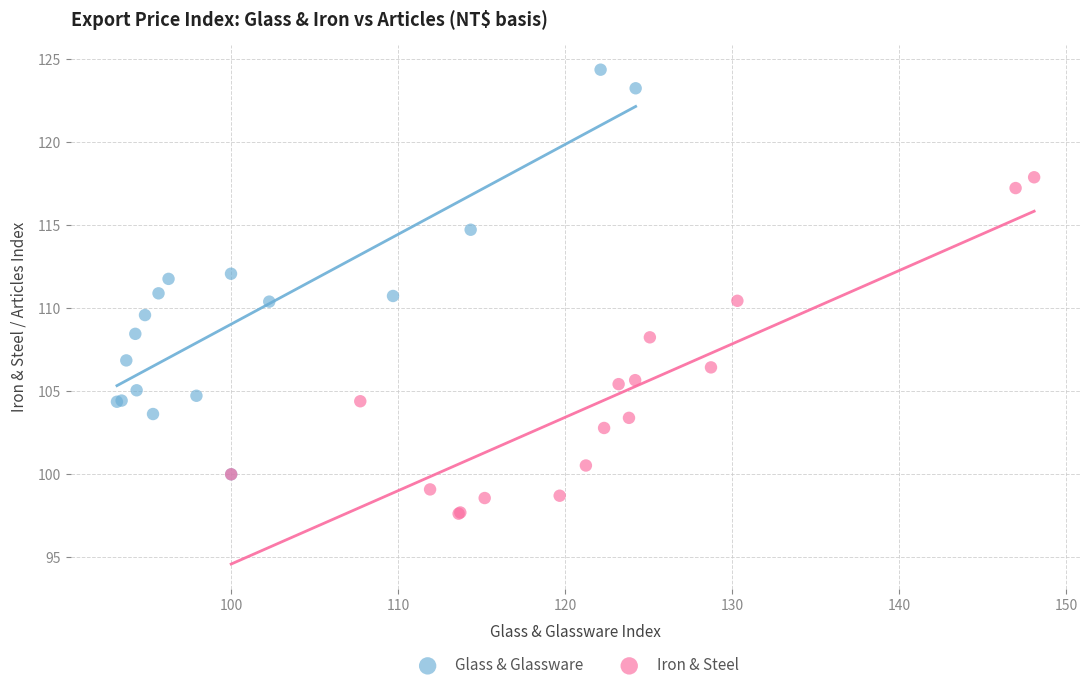

What are all the series names shown in the legend?

Glass & Glassware, Iron & Steel